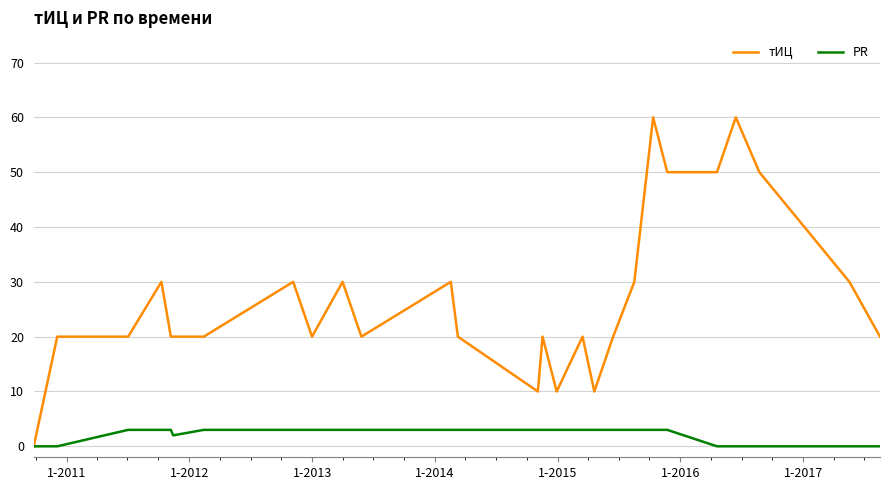

Which series has the largest total across all categories?

тИЦ